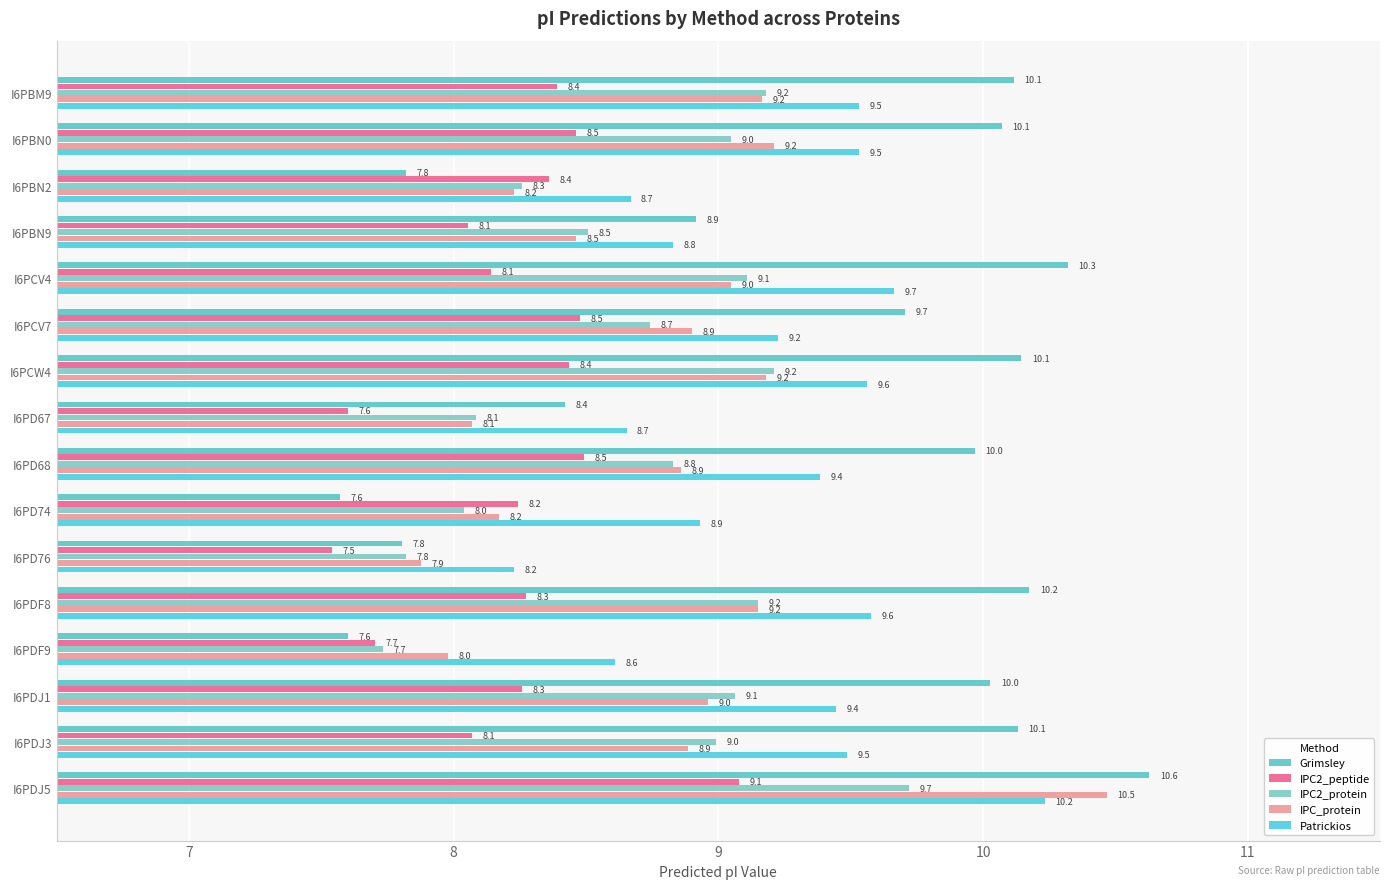

What is the average value of the Patrickios series?

9.2